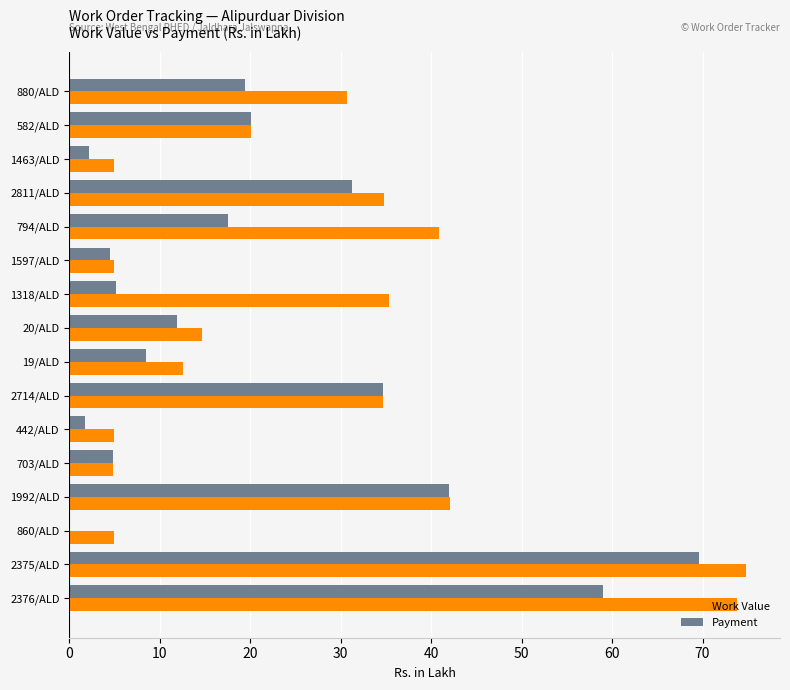

What is the sum of all Payment values?

332.2